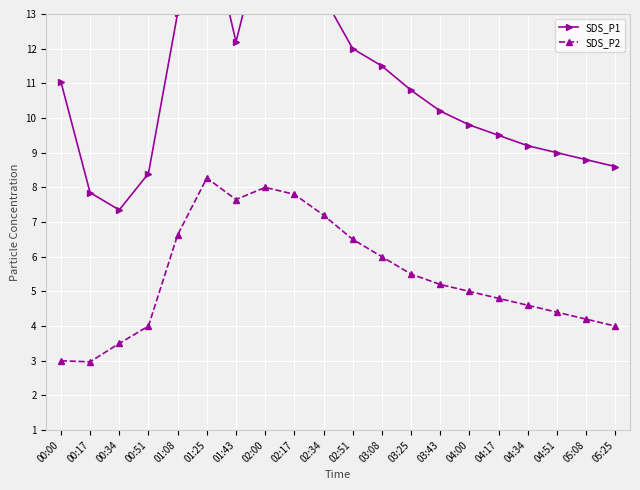

What position from the left is 02:17?

9